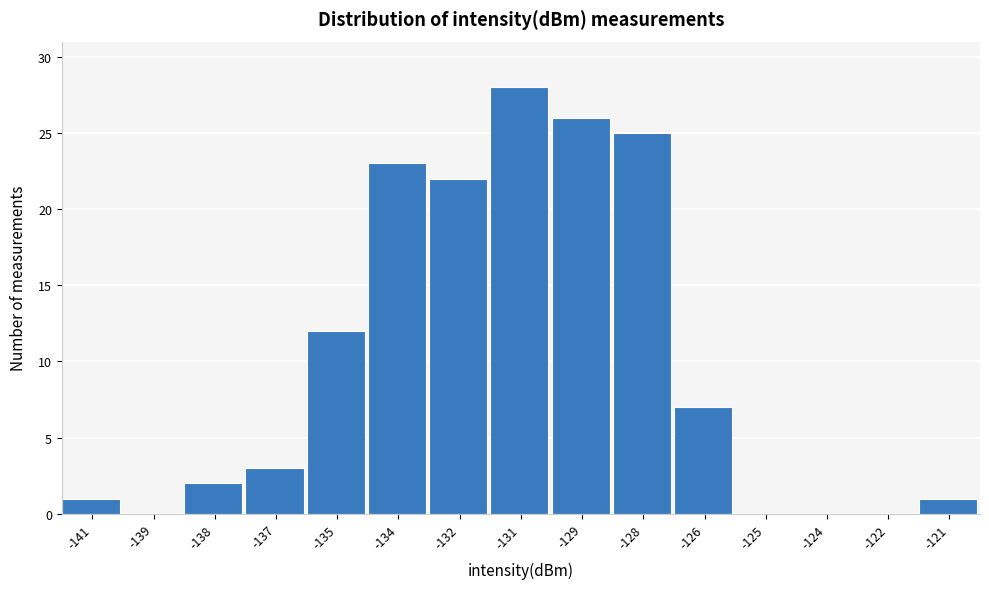

Reading left to right, extract all data points from this chart.

-141=1	-139=0	-138=2	-137=3	-135=12	-134=23	-132=22	-131=28	-129=26	-128=25	-126=7	-125=0	-124=0	-122=0	-121=1